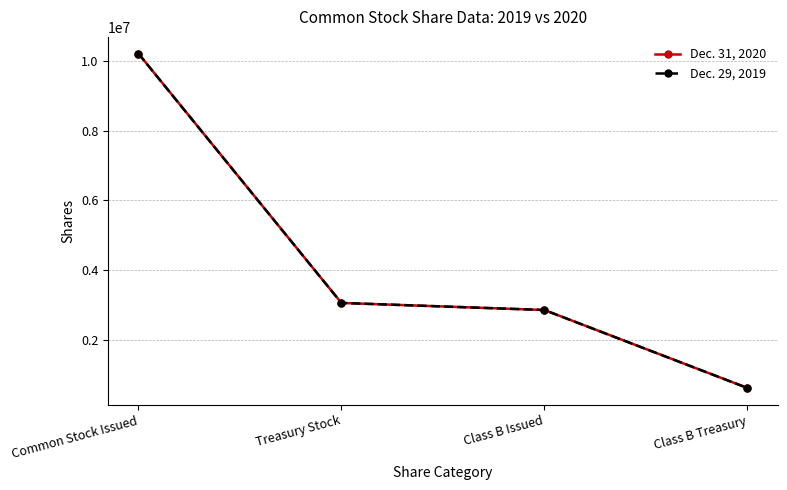

Does the chart have visible grid lines?

Yes